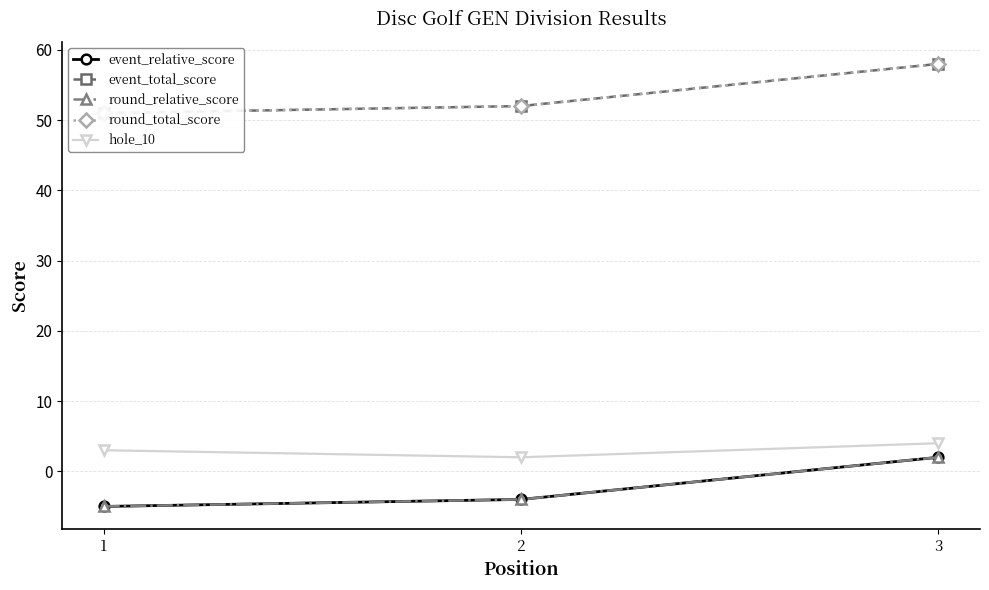

What is the minimum value for event_relative_score?

-5